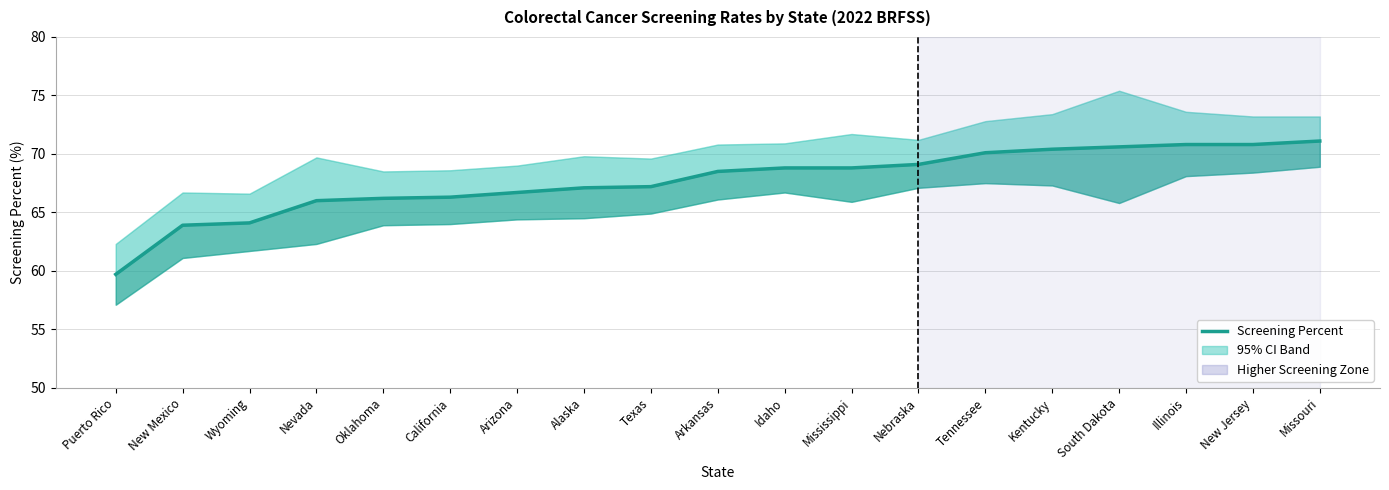

What is the change in value from Puerto Rico to Texas?

+7.5